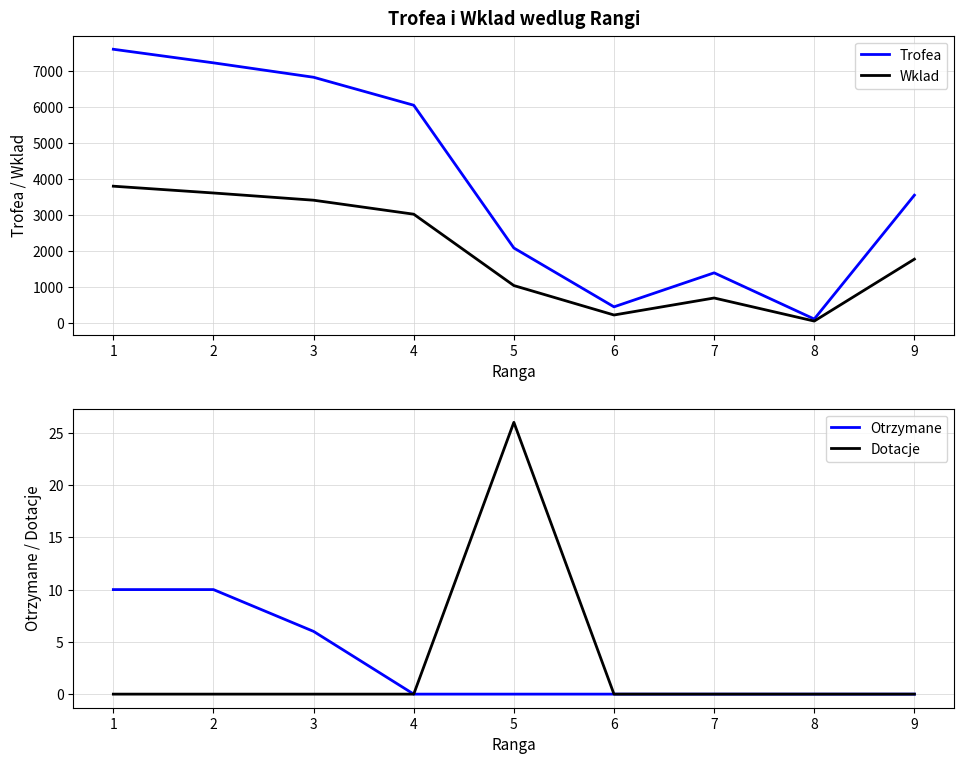

Reading left to right, what are all the values shown in this chart?

Trofea: 7618	7240	6839	6061	2090	453	1399	114	3559
Wklad: 3809	3620	3419	3030	1045	226	699	57	1779
Otrzymane: 10	10	6	0	0	0	0	0	0
Dotacje: 0	0	0	0	26	0	0	0	0